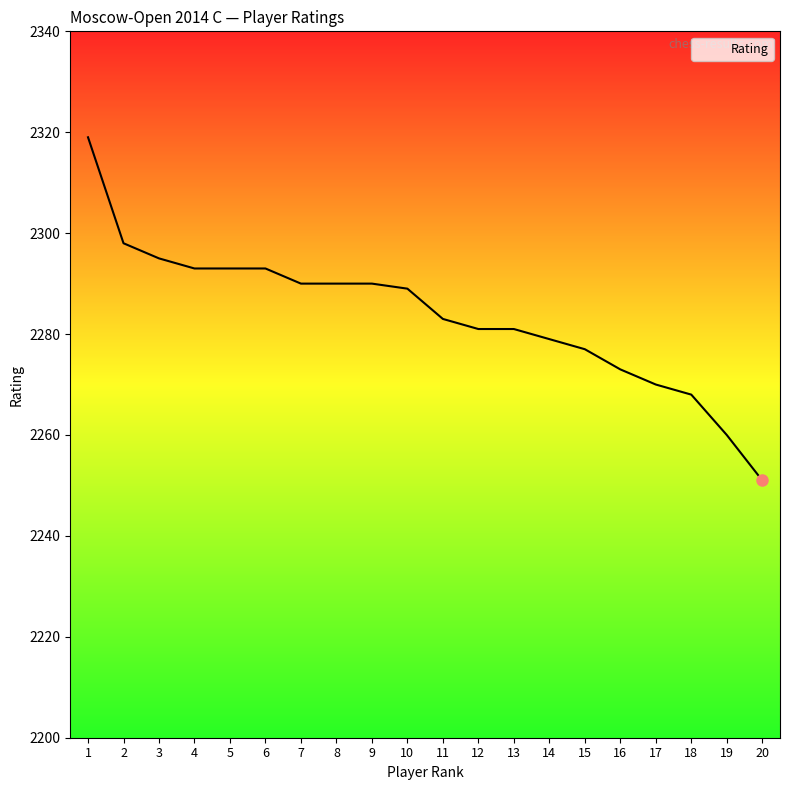

What is the change in value from 7 to 12?

-9